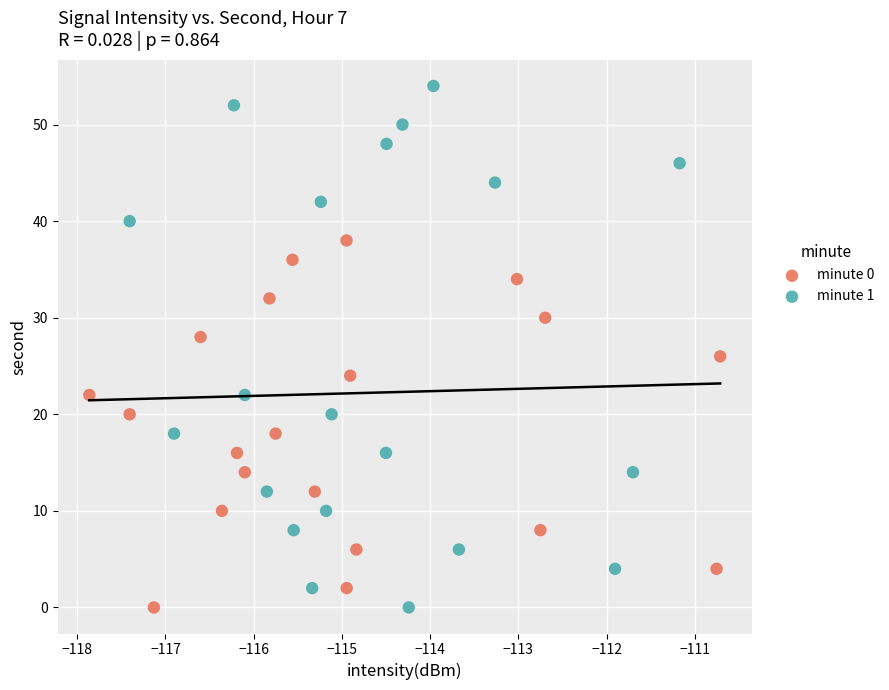

Which series reaches the maximum Y coordinate?

minute 1